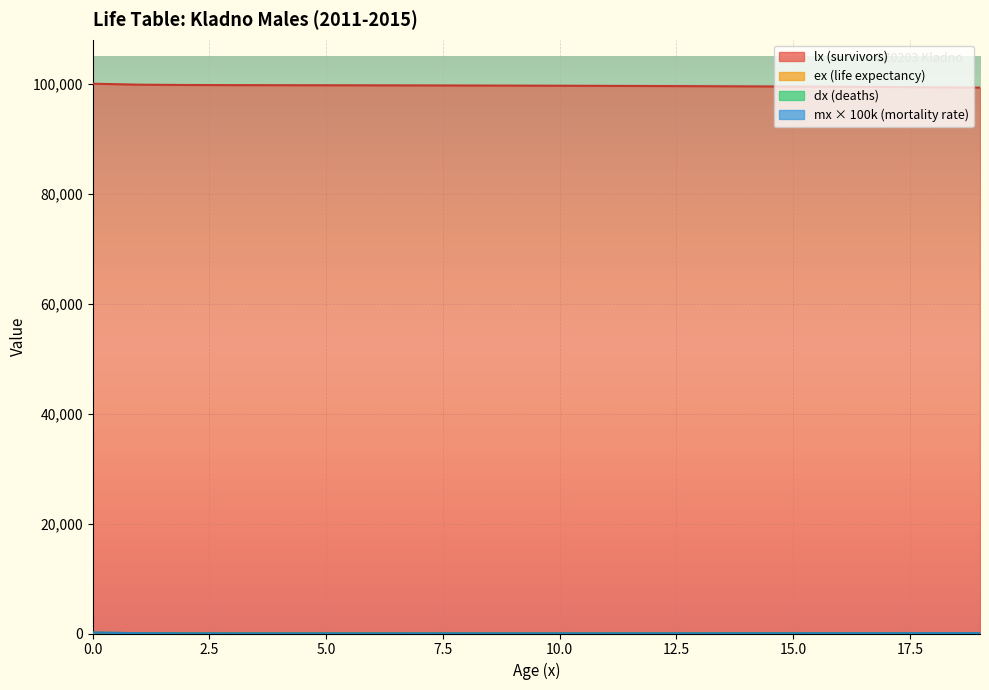

The value of mx at 0 is 269.6. True or false?

False